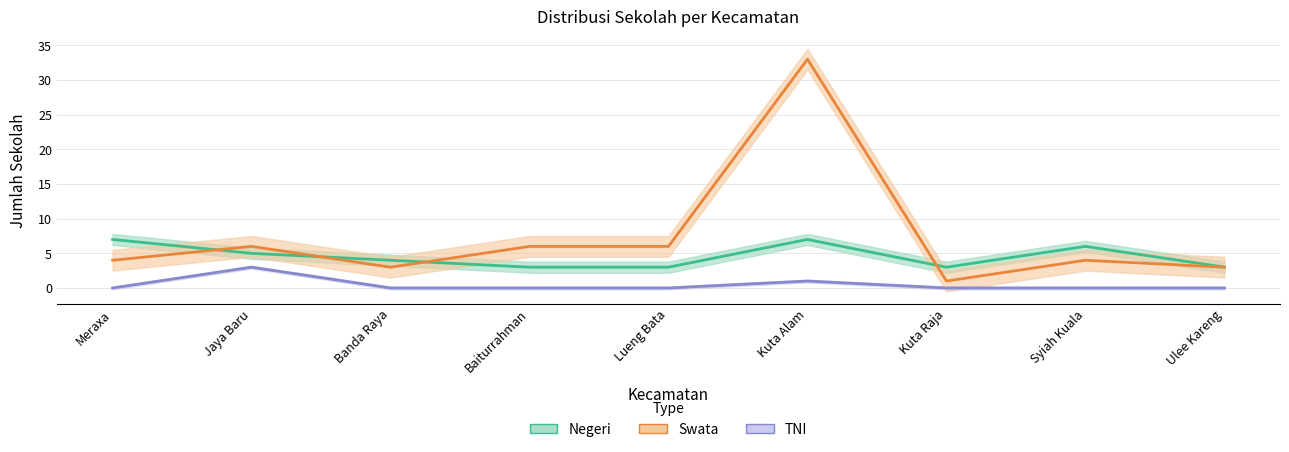

At Baiturrahman, list the series in order from largest to smallest.

Swata, Negeri, TNI